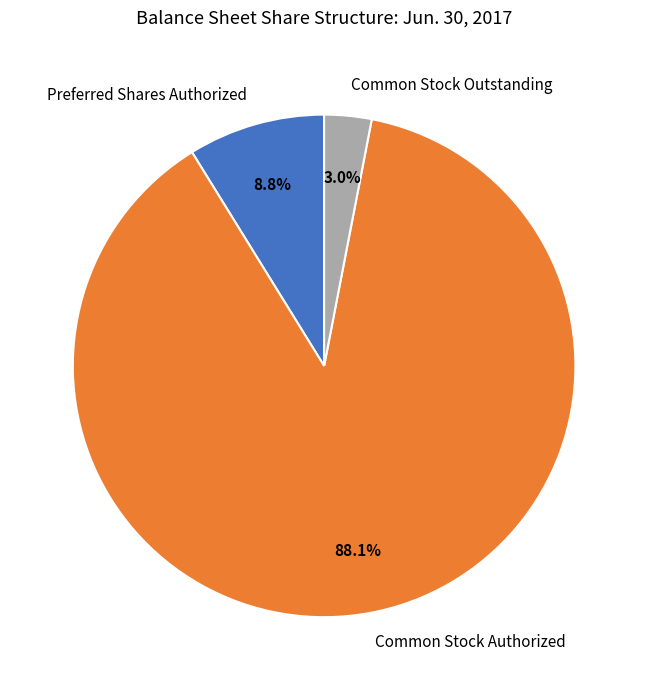

What percentage do Preferred Shares Authorized and Common Stock Authorized together represent?

97.0%